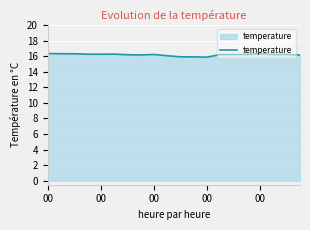

What is the minimum value shown in the chart?

15.9